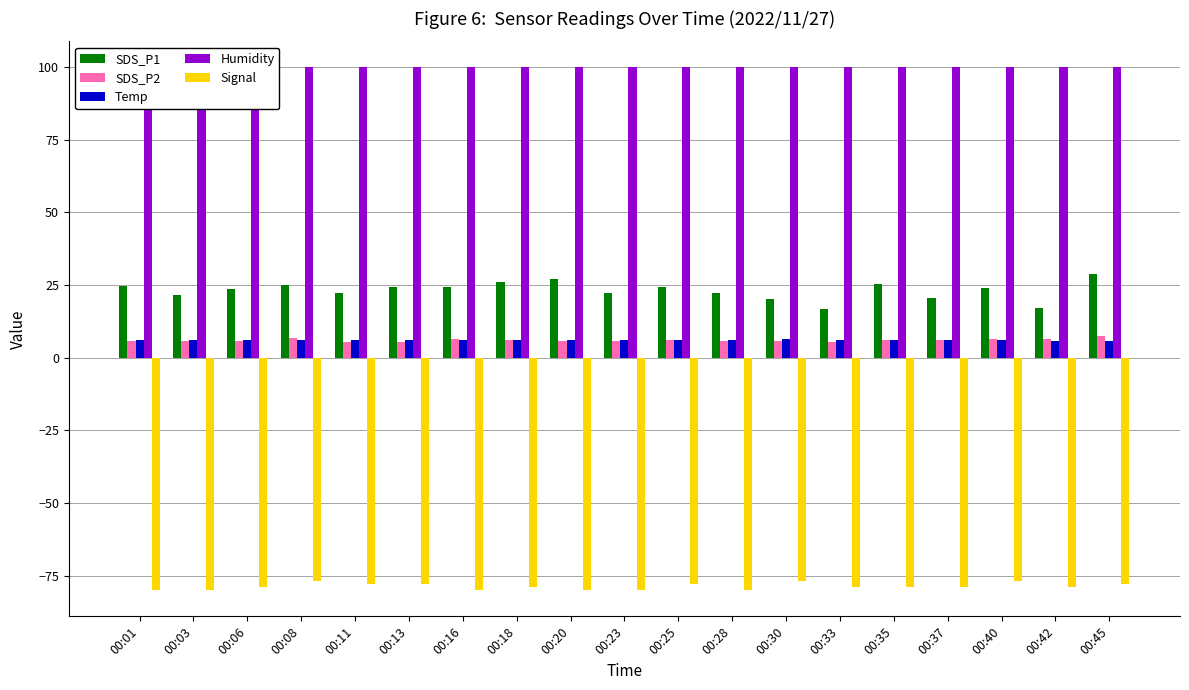

What is the difference between the highest and lowest values at 00:28?

179.9